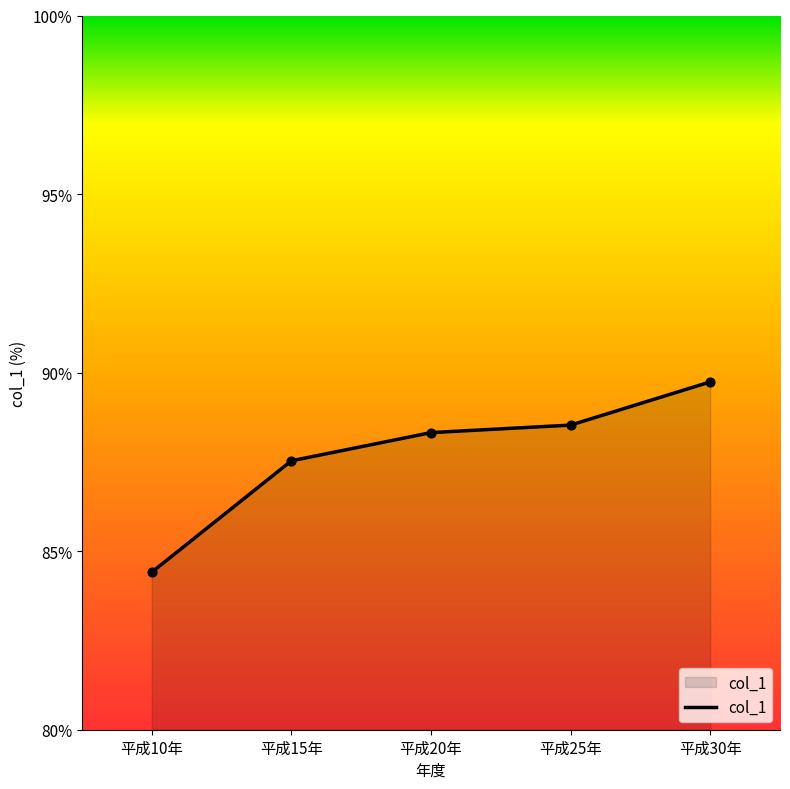

Which has a higher value, 平成10年 or 平成20年?

平成20年